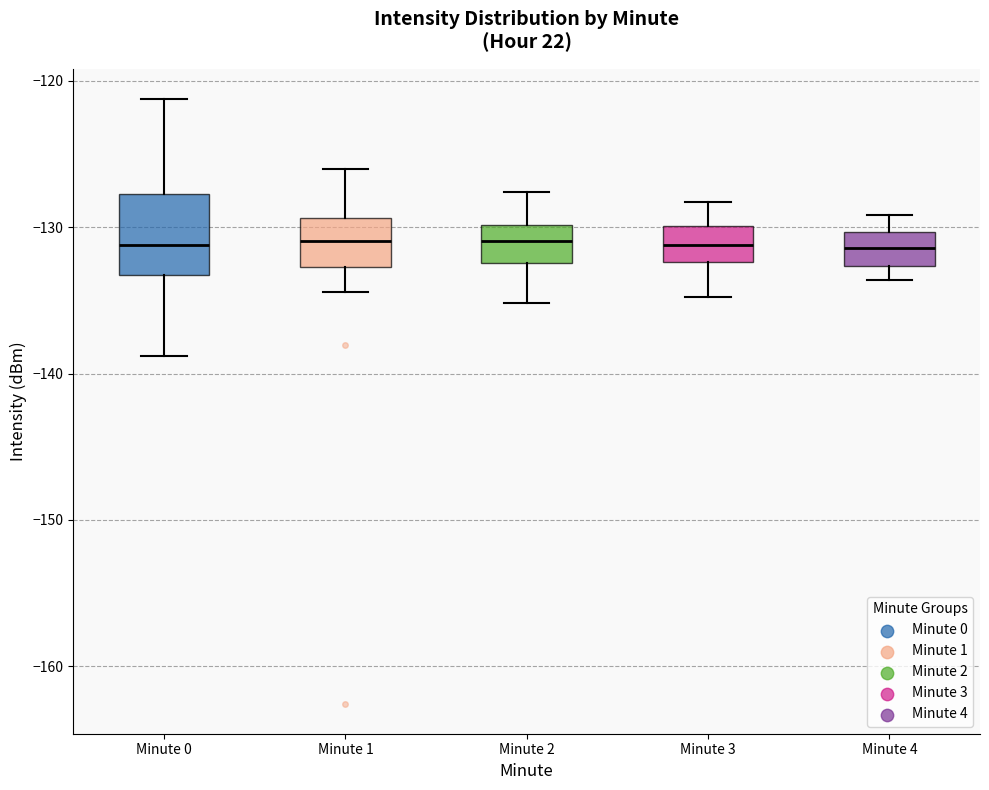

Reading left to right, read every box against the y-axis: the position of its median line, the range the box covers, and the ends of its whiskers. The values are not printed on the chart, so give them approximately, as read against the axis.

Minute 0: median -131, box -133 to -128, whiskers -139 to -121
Minute 1: median -131, box -133 to -129, whiskers -134 to -126
Minute 2: median -131, box -132 to -130, whiskers -135 to -128
Minute 3: median -131, box -132 to -130, whiskers -135 to -128
Minute 4: median -131, box -133 to -130, whiskers -134 to -129